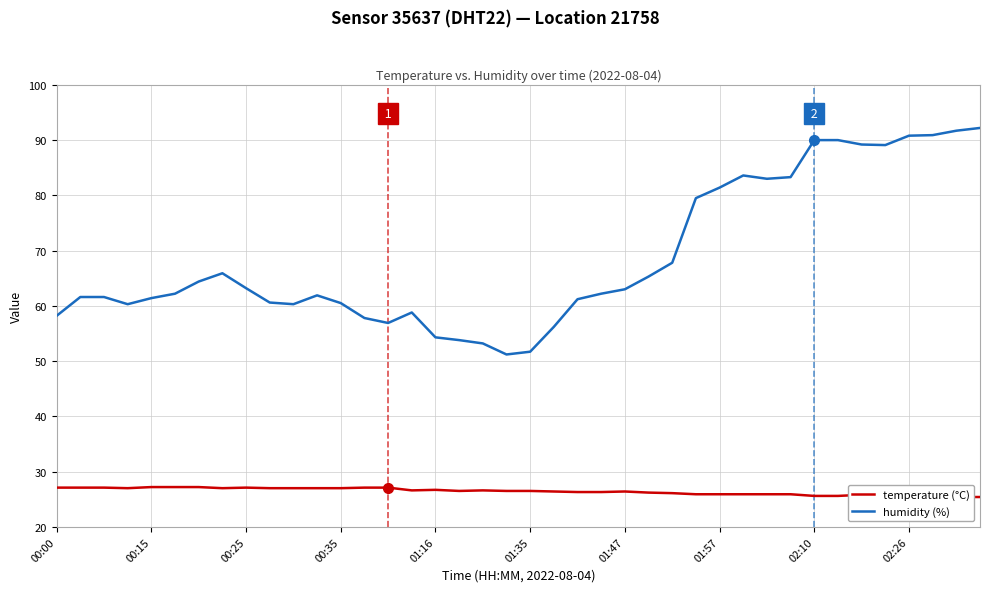

At how many categories does at least one series exceed 59?

30